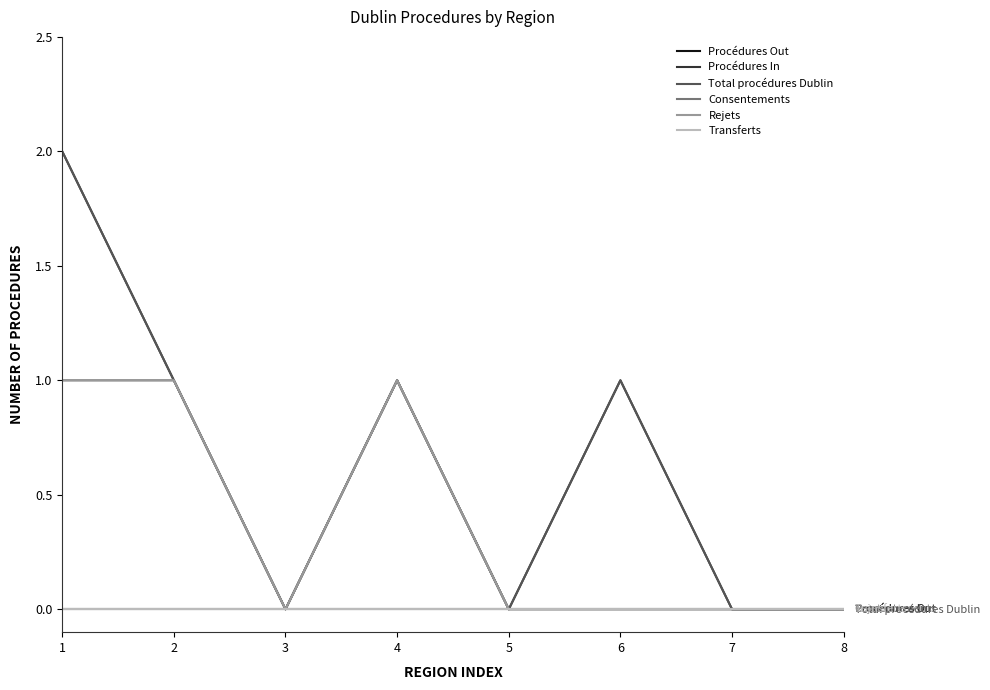

Does the chart display data point markers on the line(s)?

No